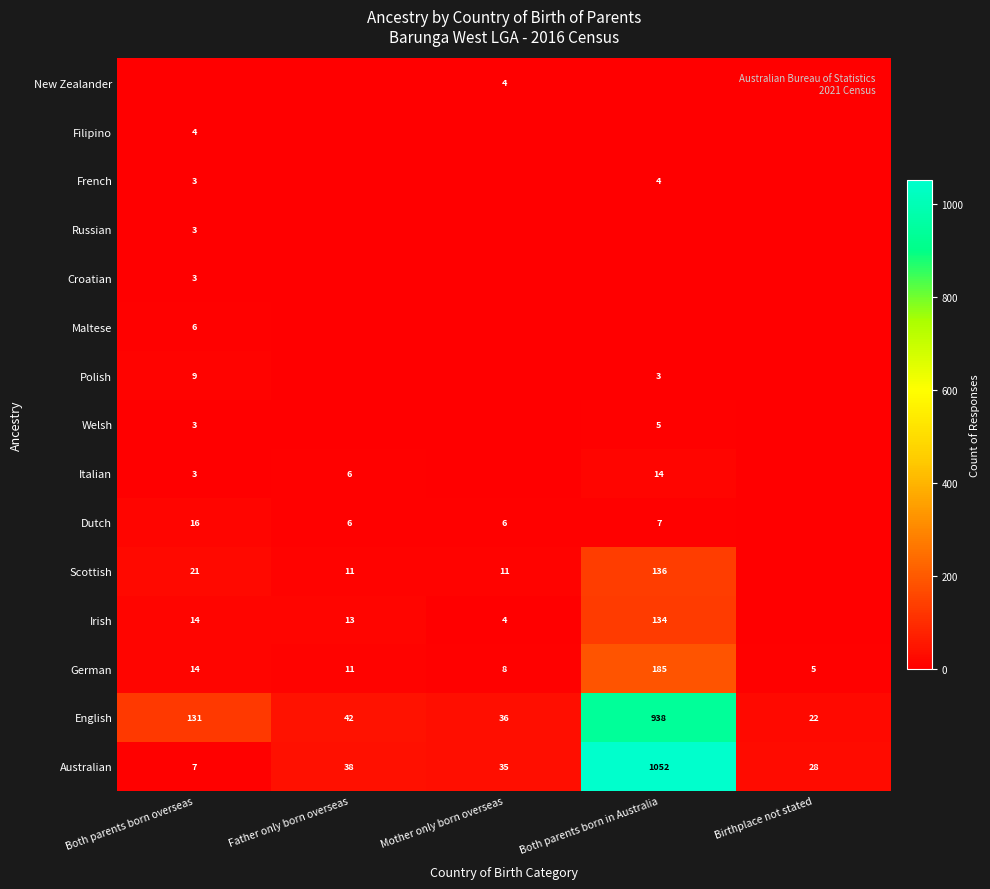

At which label is Australian closest to 529?

Father only born overseas